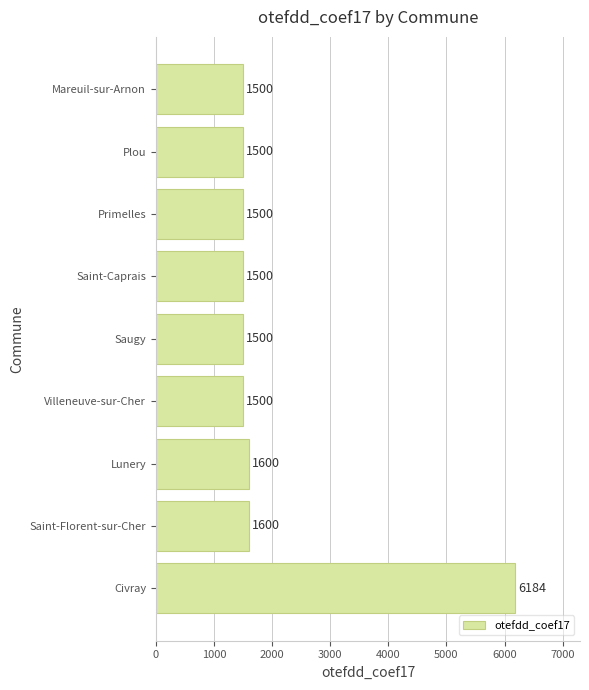

Reading bottom to top, what are all the values shown in this chart?

6184	1600	1600	1500	1500	1500	1500	1500	1500